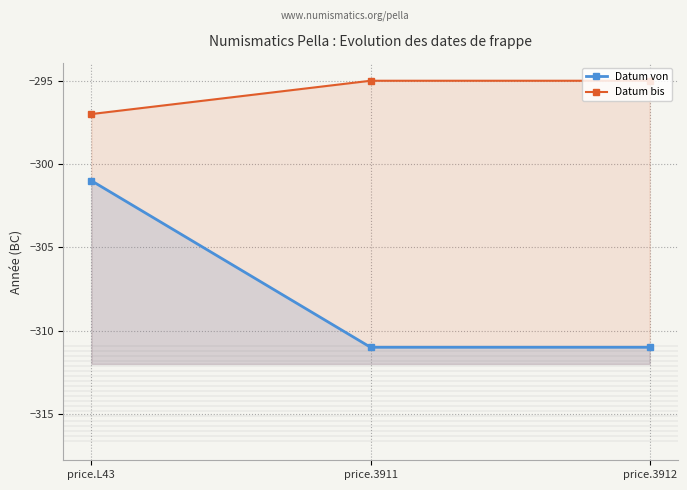

Reading right to left, list all the values displayed in this chart.

Datum von: price.3912=-311	price.3911=-311	price.L43=-301
Datum bis: price.3912=-295	price.3911=-295	price.L43=-297